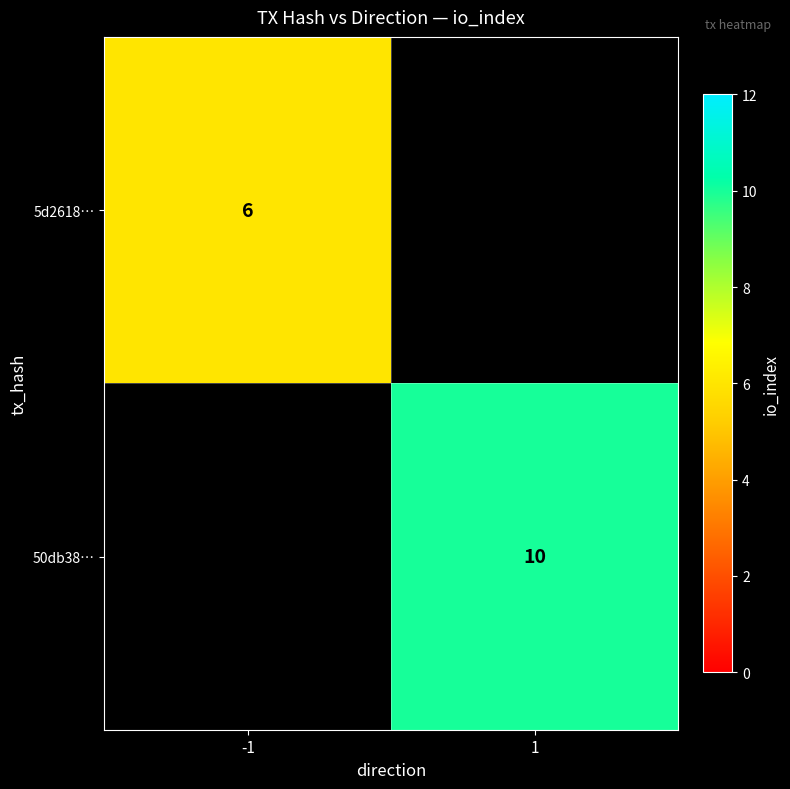

Is the value of 50db38… at 1 greater than the value of 5d2618… at -1?

Yes